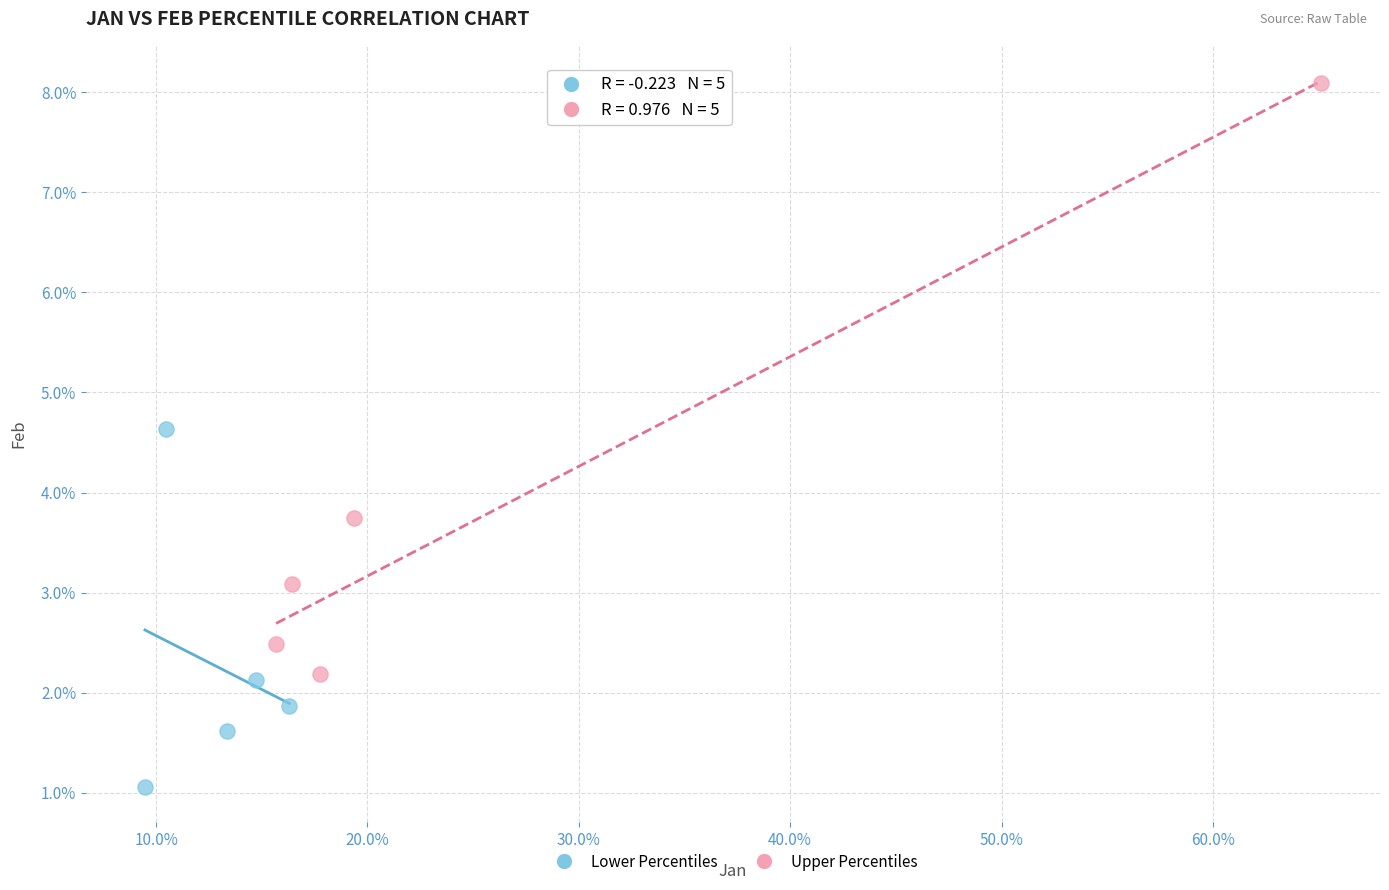

Which series contains the lowest Y value?

Lower Percentiles